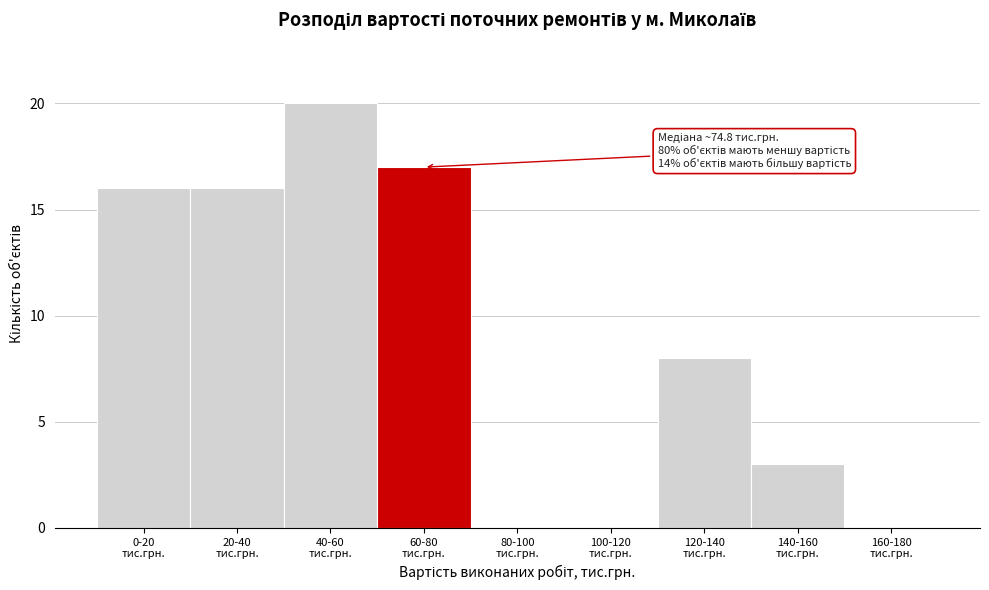

What is the greatest value displayed?

20